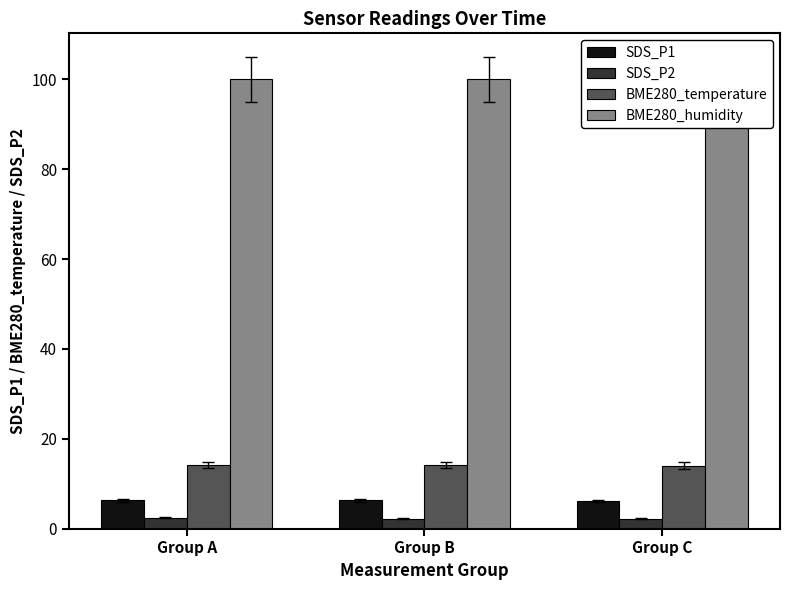

What are all the series names shown in the legend?

SDS_P1, SDS_P2, BME280_temperature, BME280_humidity